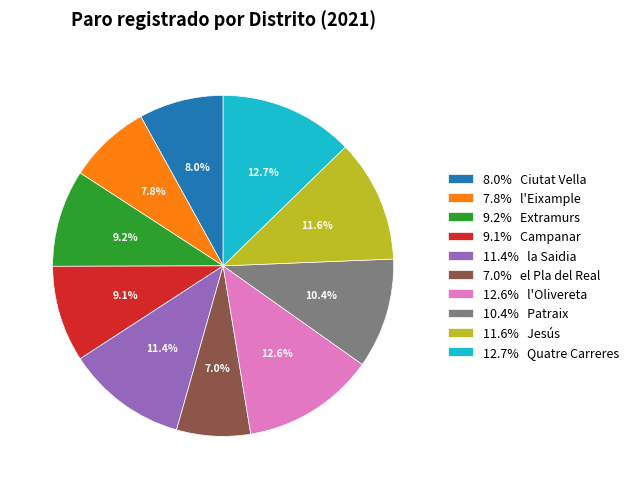

Is there a majority slice in this chart?

No